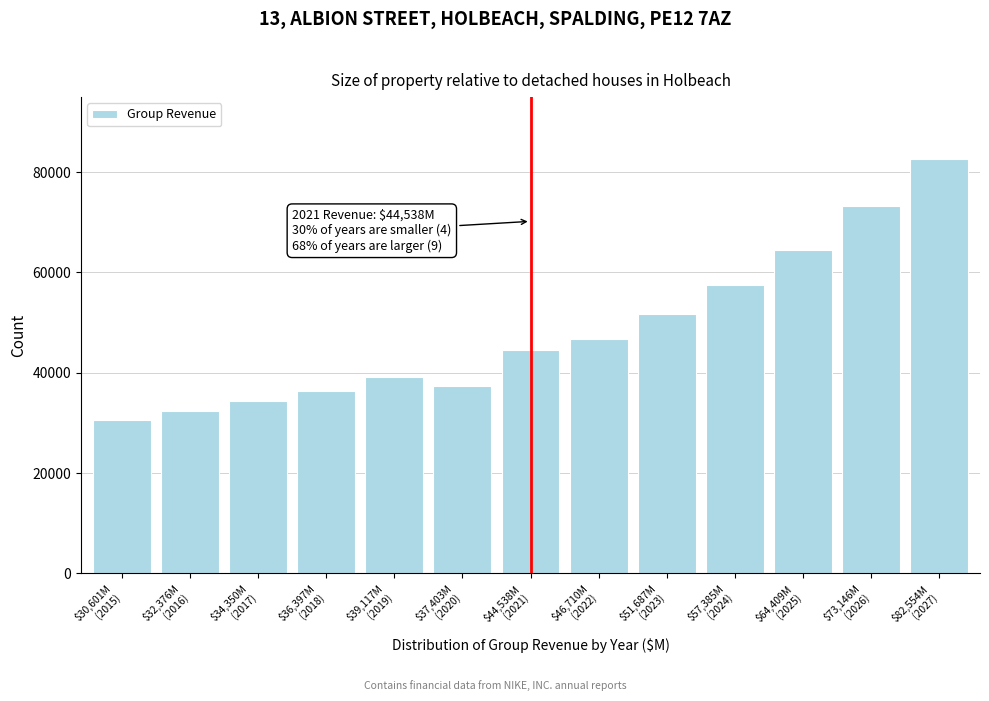

Reading left to right, list all the values displayed in this chart.

30601.0	32376.0	34350.0	36397.0	39117.0	37403.0	44538.0	46710.0	51686.8	57385.1	64409.0	73145.6	82554.2